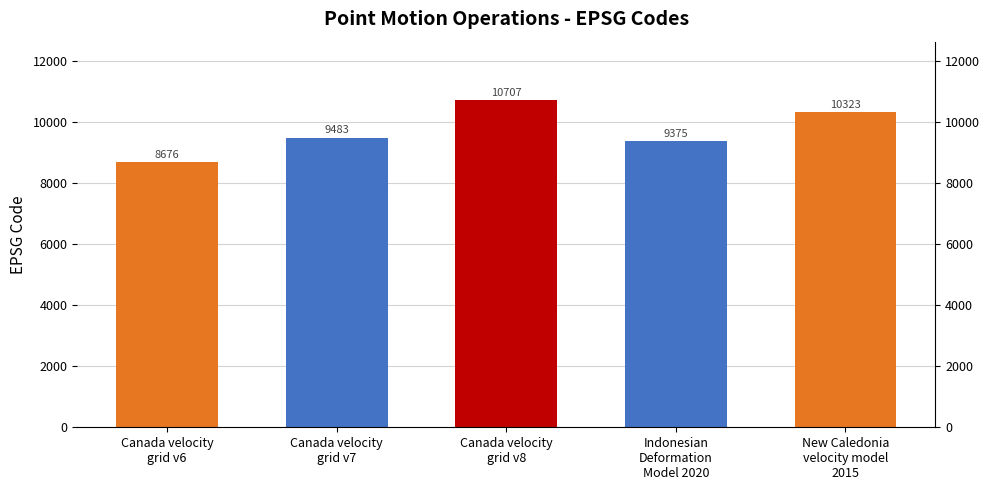

What is the sum of all values?

48564